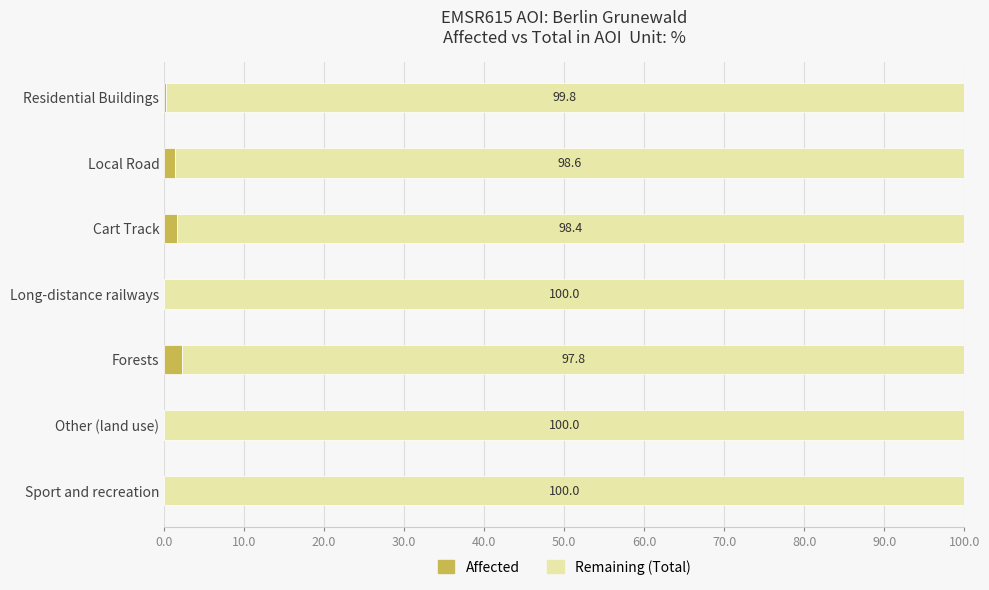

The Affected series shows 0.0 at Other (land use). True or false?

True